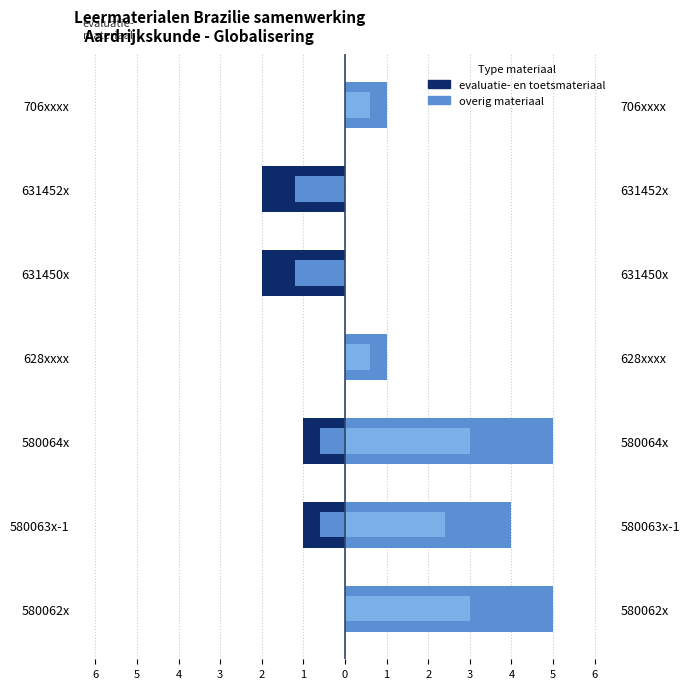

List the series in order of their overall mean, lowest first.

evaluatie- en toetsmateriaal, overig materiaal